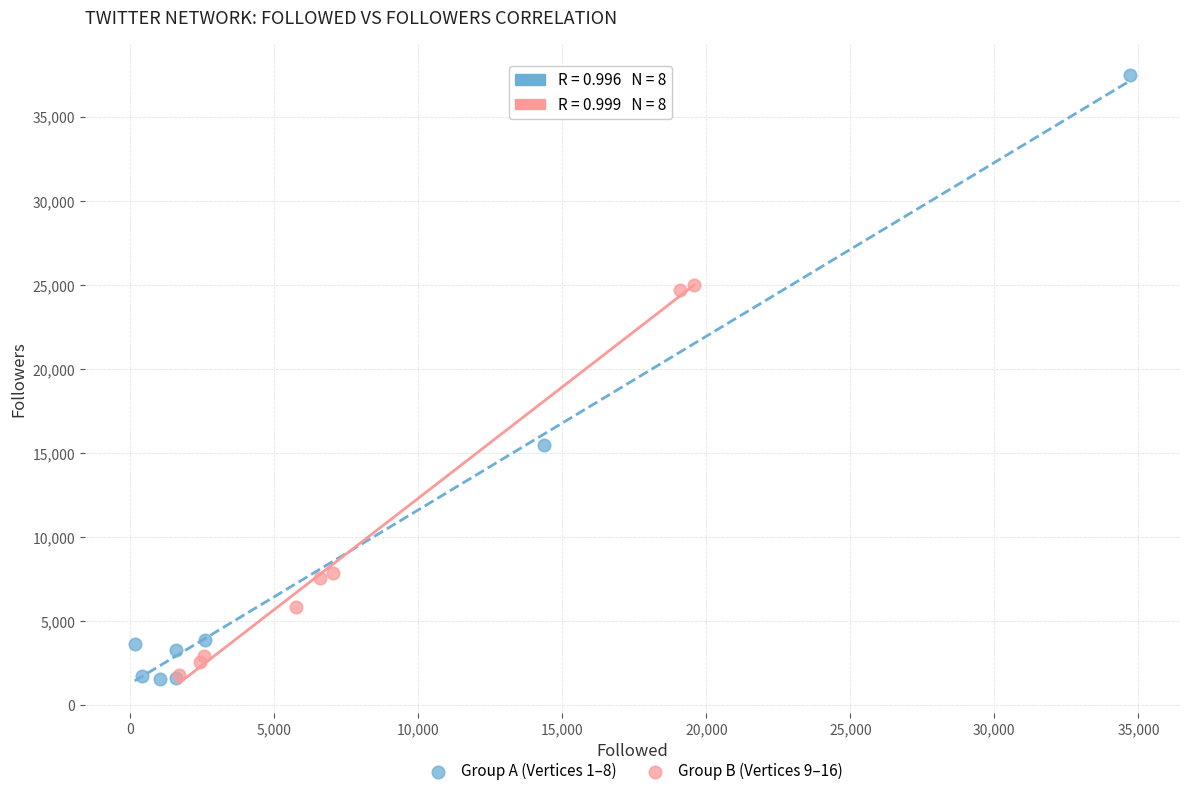

What are all the series names shown in the legend?

Group A (Vertices 1–8), Group B (Vertices 9–16)